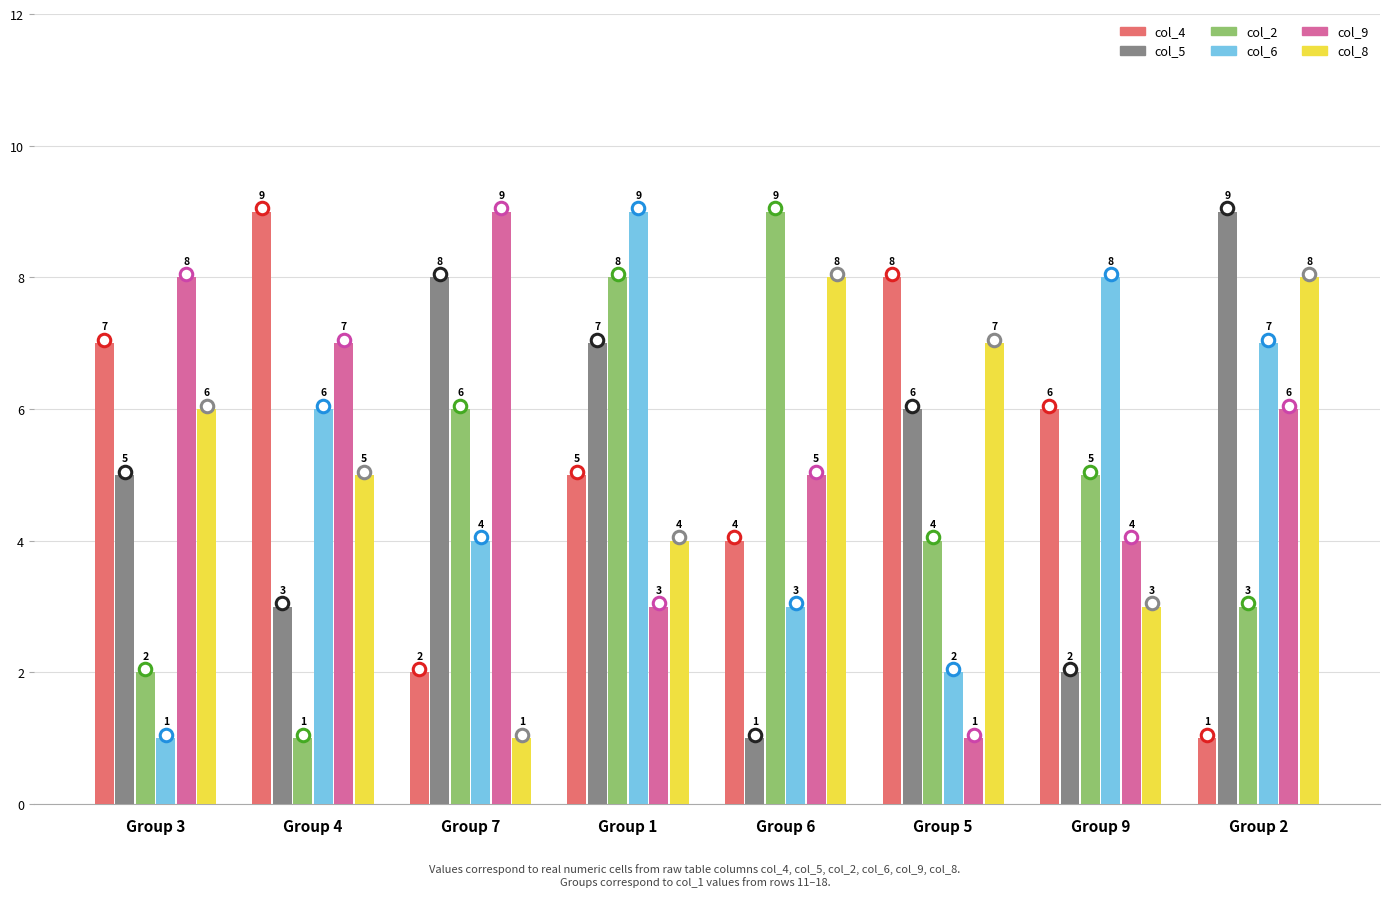

At how many categories does at least one series exceed 4?

8